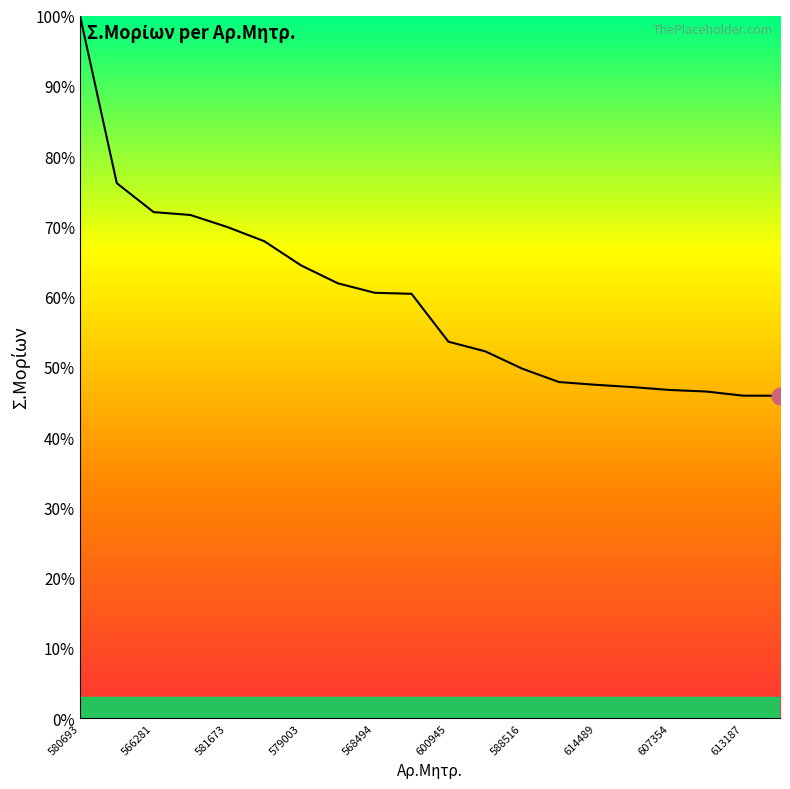

What is the difference between the maximum and minimum values?

54.1